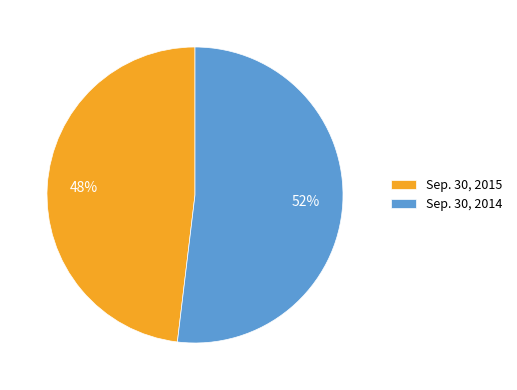

Rank the categories by value from lowest to highest.

Sep. 30, 2015, Sep. 30, 2014